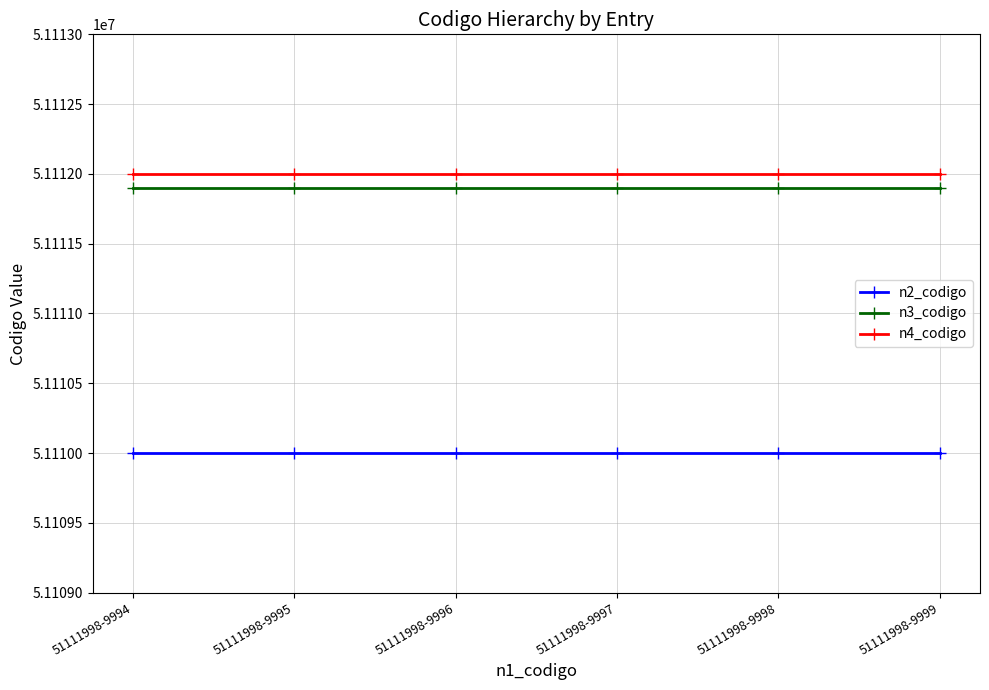

True or false: n4_codigo has more than 2 points higher than both neighbors.

False